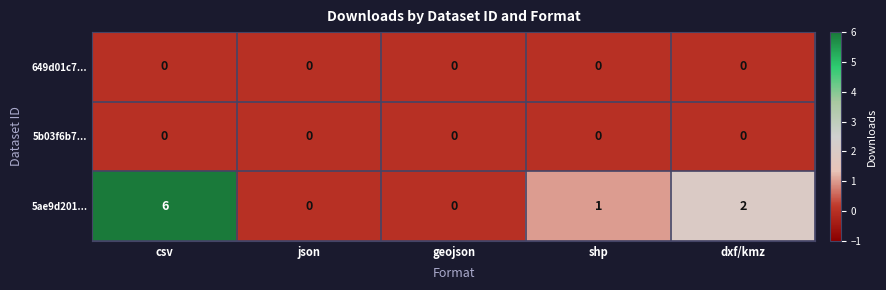

How many categories are shown in the chart?

5